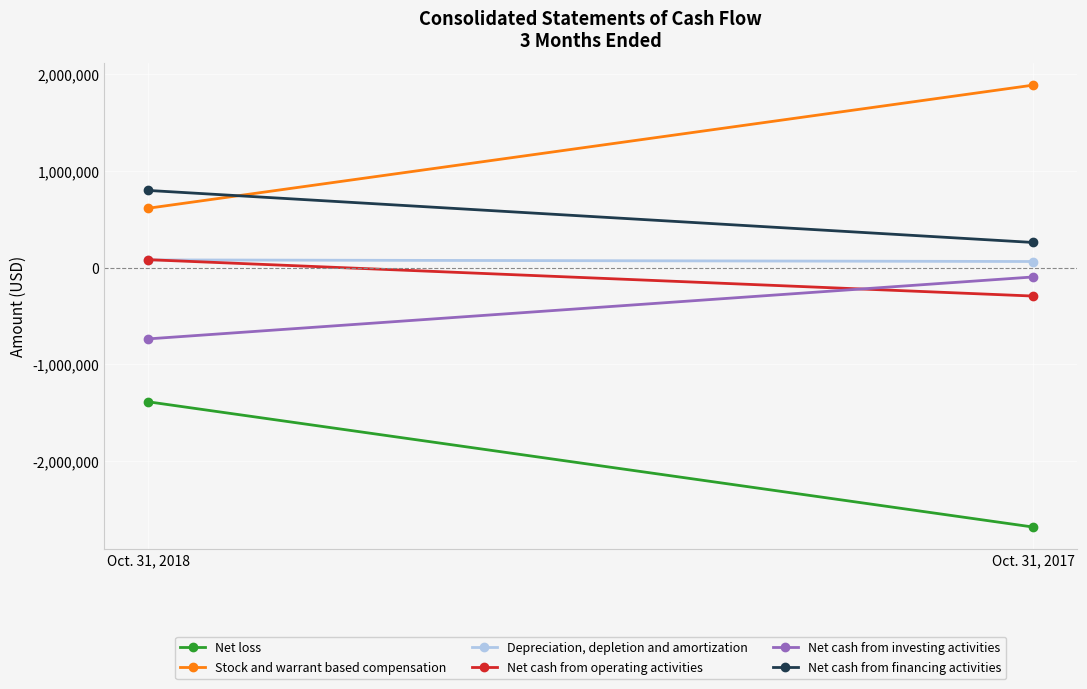

What is the minimum value shown in the chart?

-2682669